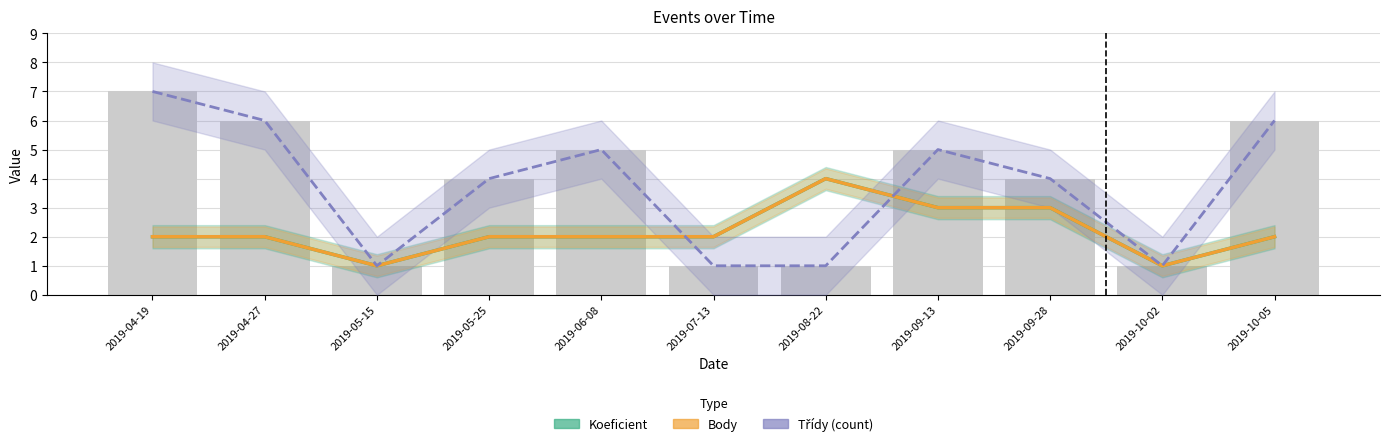

Is the value of Třídy (count) at 2019-10-05 greater than the value of Body at 2019-07-13?

Yes